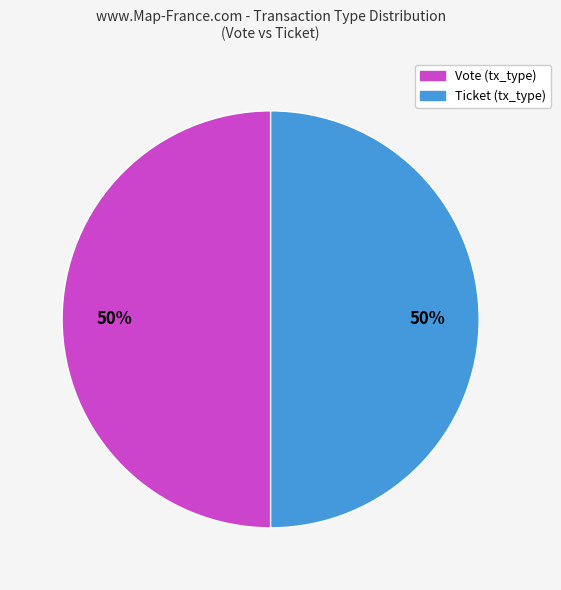

To the nearest percent, what is the average slice percentage?

50%